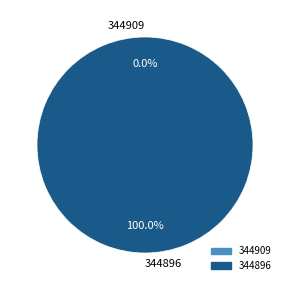

Which has a higher value, 344909 or 344896?

344896